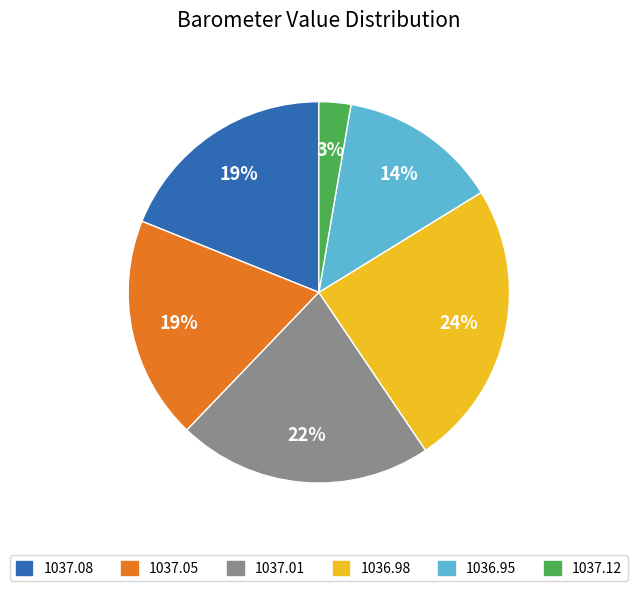

Is there any slice that represents more than half of the pie?

No